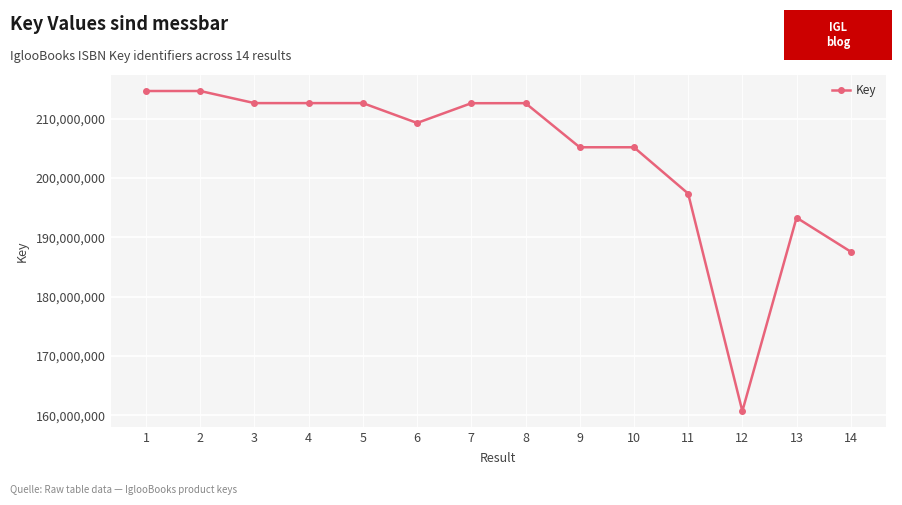

Approximately how many times larger is the value at 13 compared to 3?

0.9